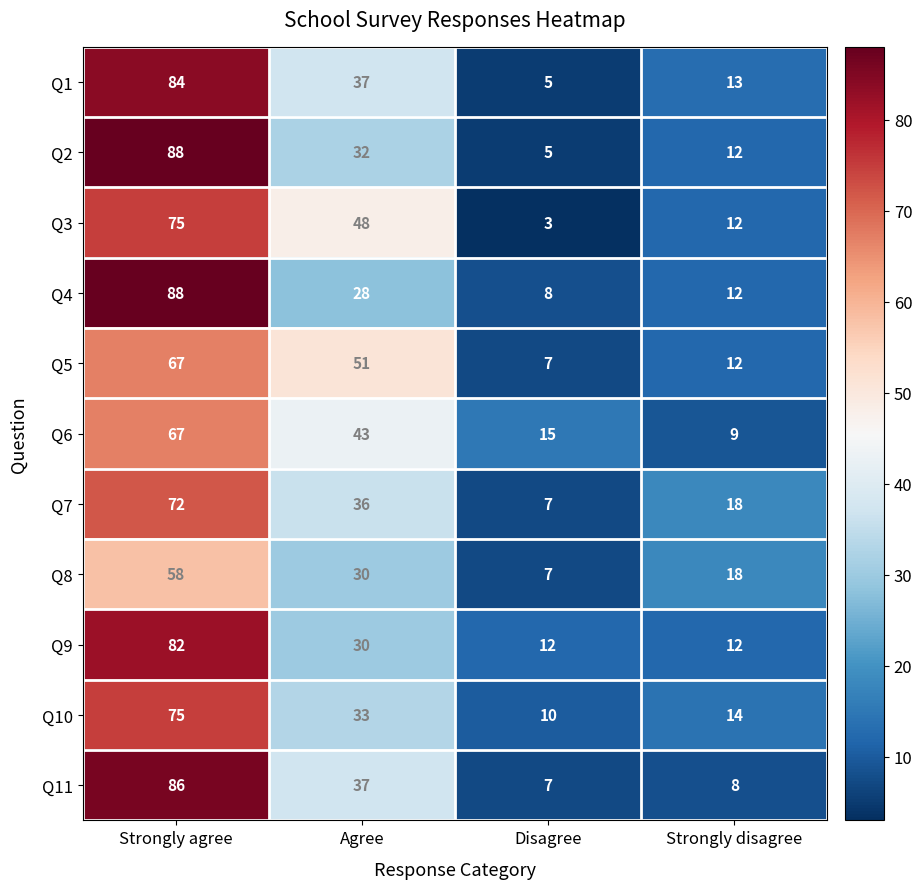

What is the maximum value shown in the chart?

88